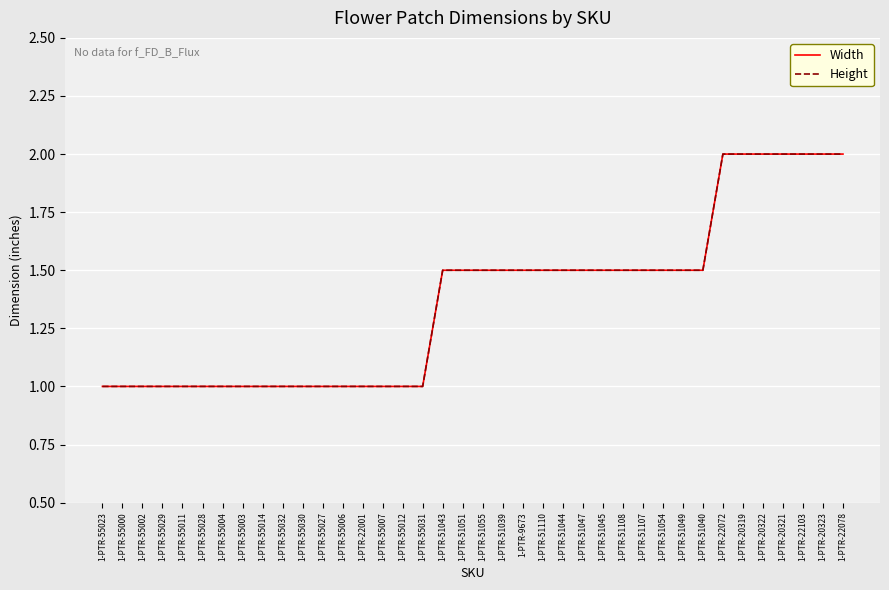

Does the chart display data point markers on the line(s)?

No